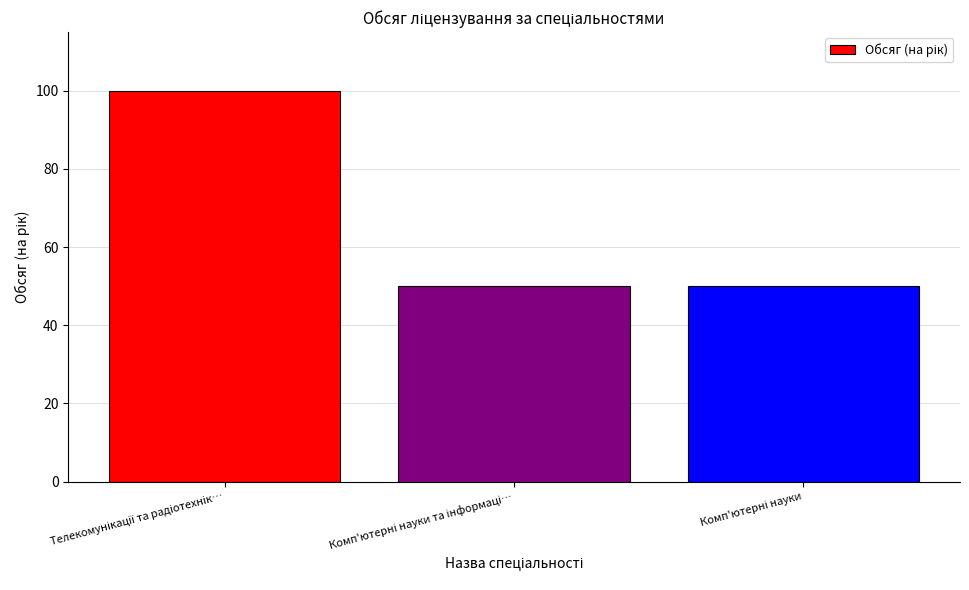

How many bars are there in total?

3